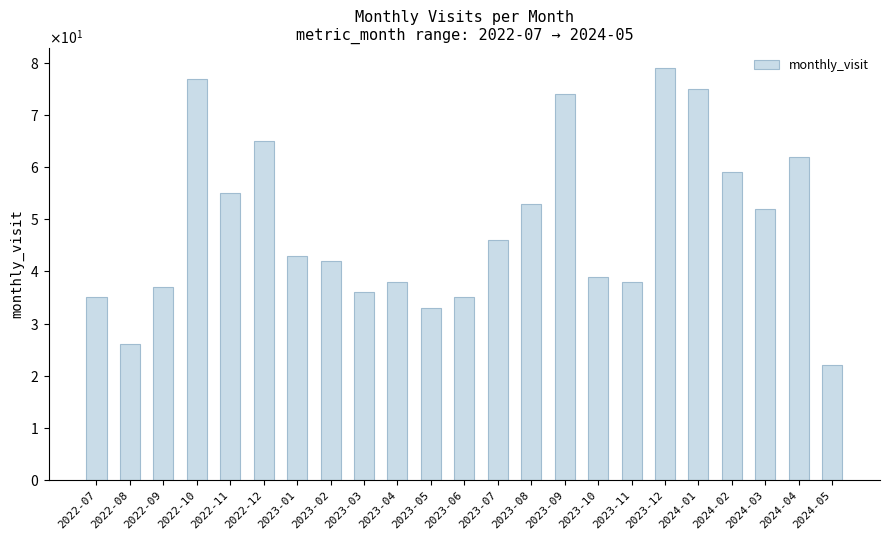

What is the sum of all values?

1121